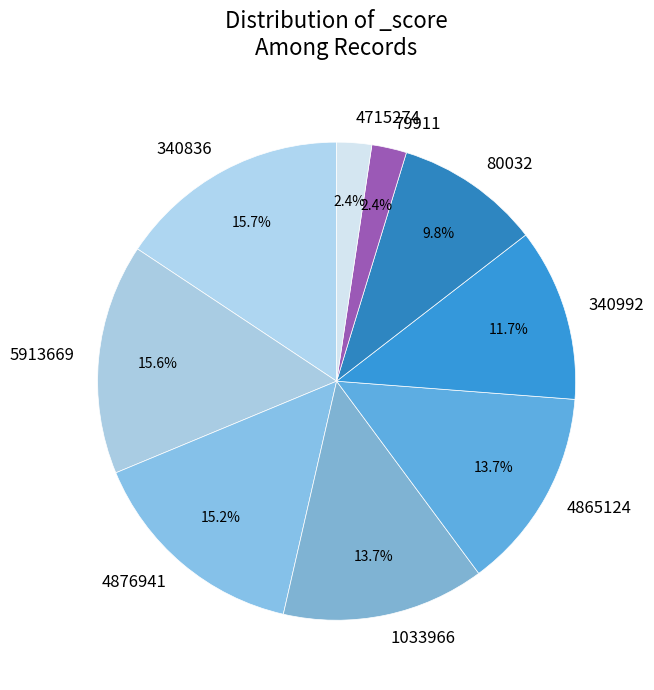

To the nearest percent, what is the difference between the largest and smallest slice percentages?

13%